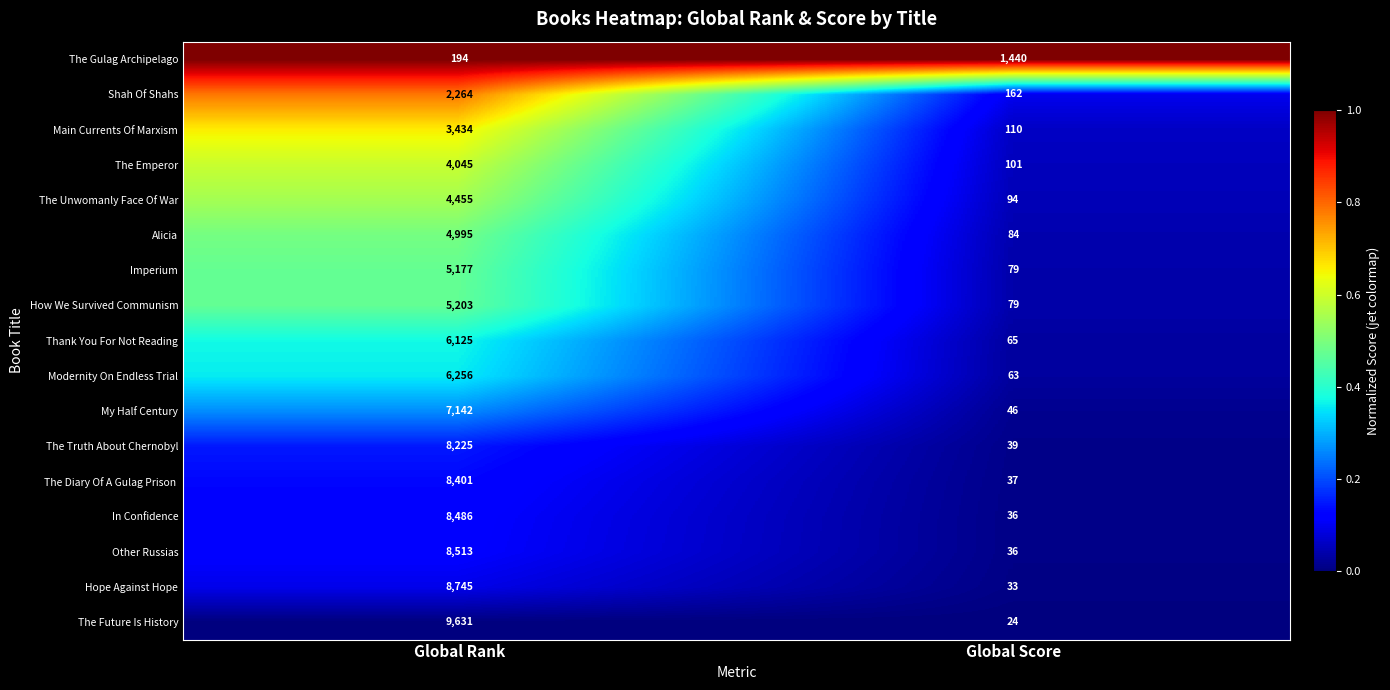

What is the average value of the The Emperor series?

2073